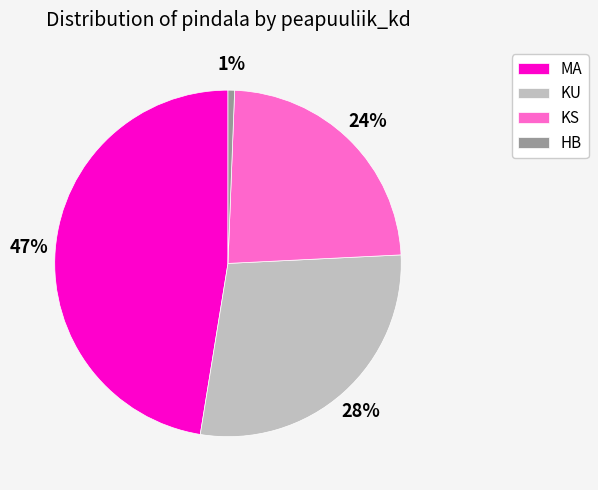

Combined, do HB and KU account for over 50%?

No